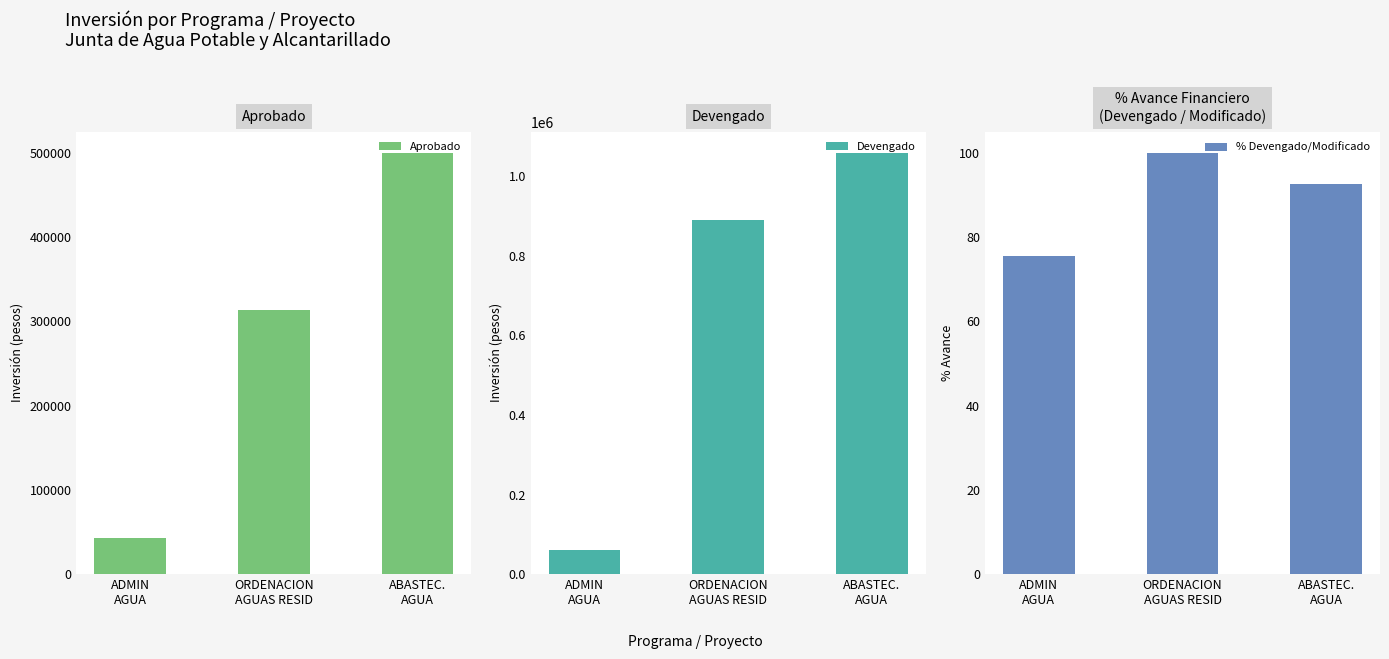

What is the sum of all Devengado values?

2007897.0